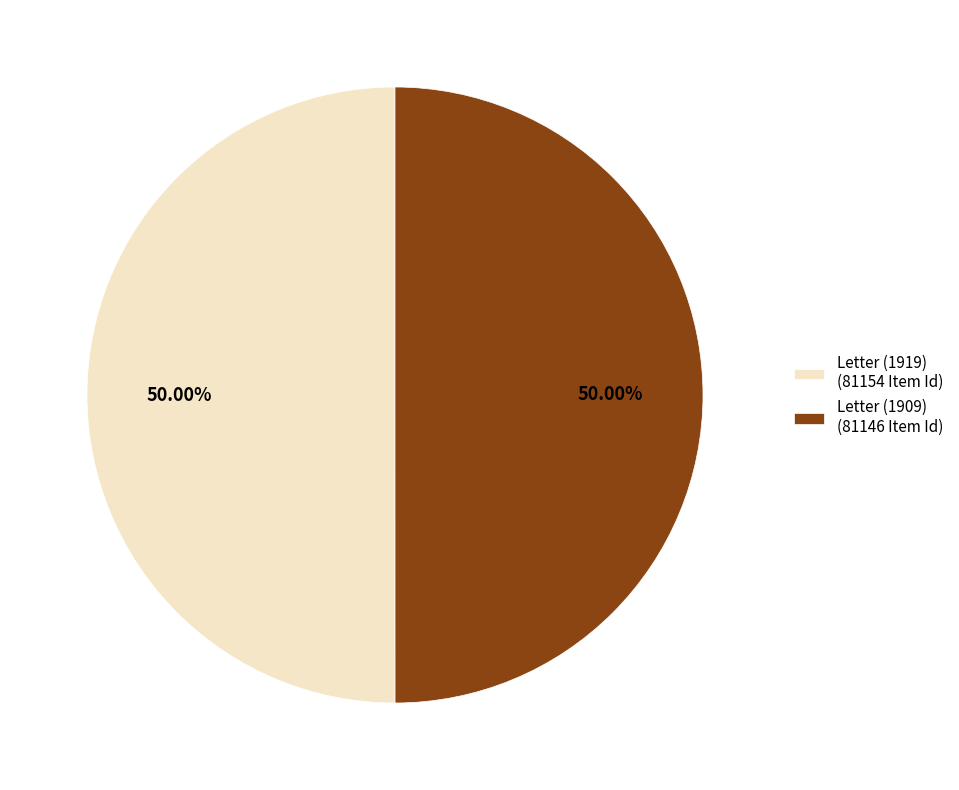

Combined, do Letter (1919) (81154 Item Id) and Letter (1909) (81146 Item Id) account for over 50%?

Yes